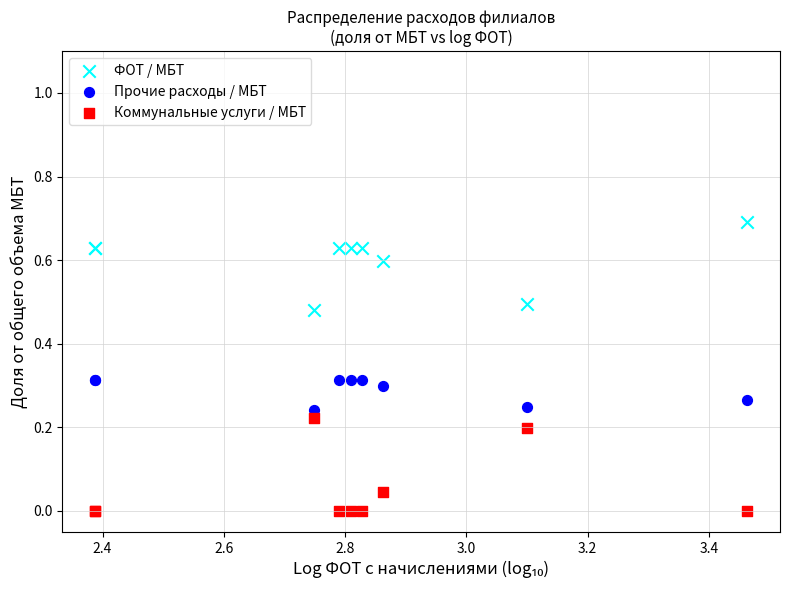

Which series contains the highest Y value?

ФОТ / МБТ